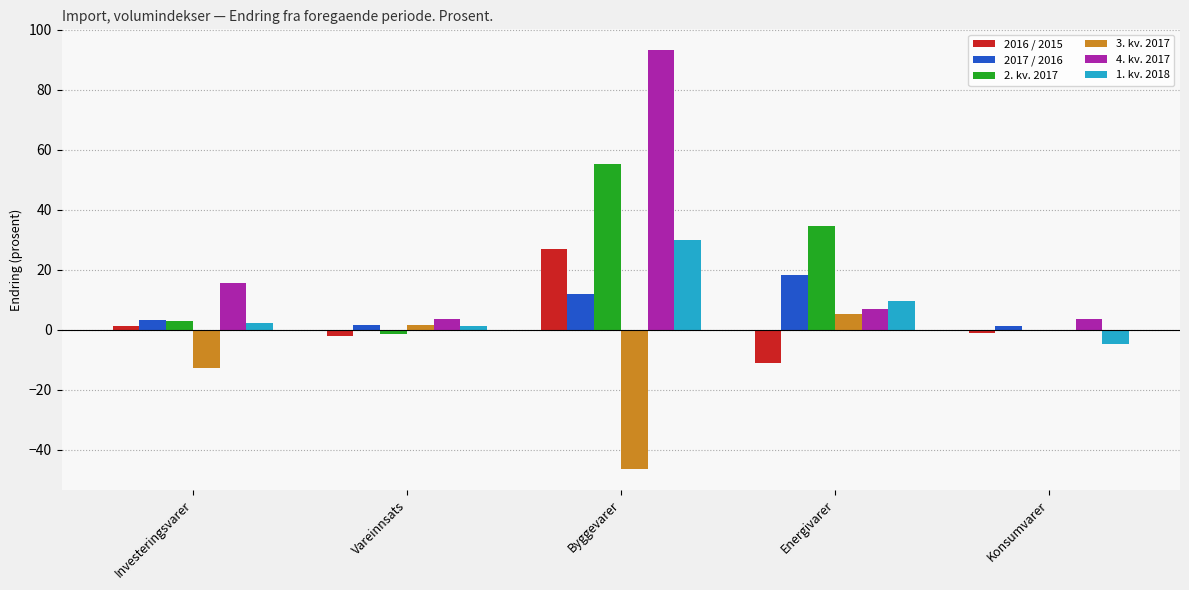

What is the spread (max minus min) of values at Investeringsvarer?

28.2